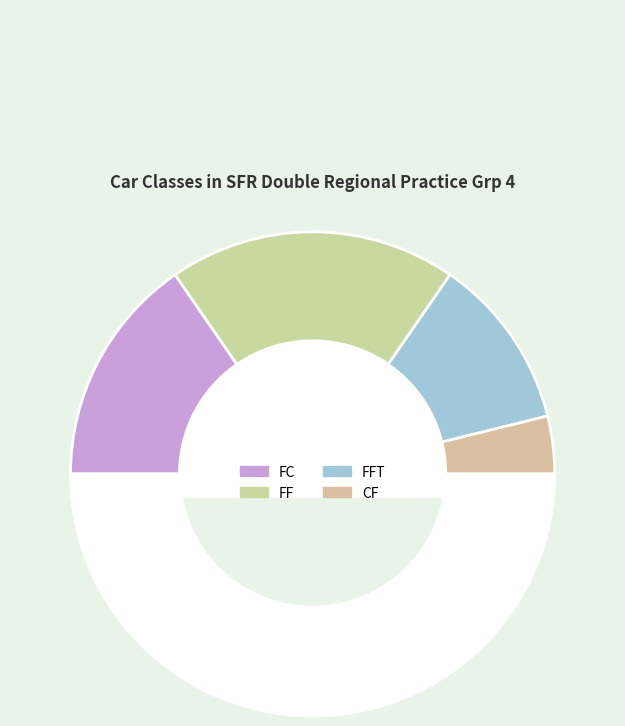

What is the largest slice in the pie chart?

FF